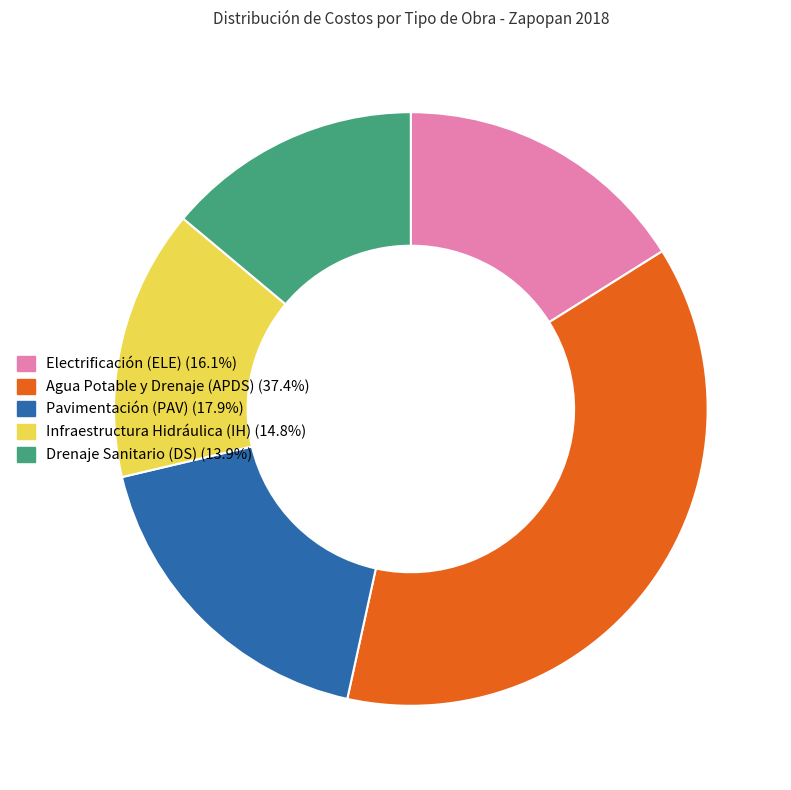

Is there a majority slice in this chart?

No